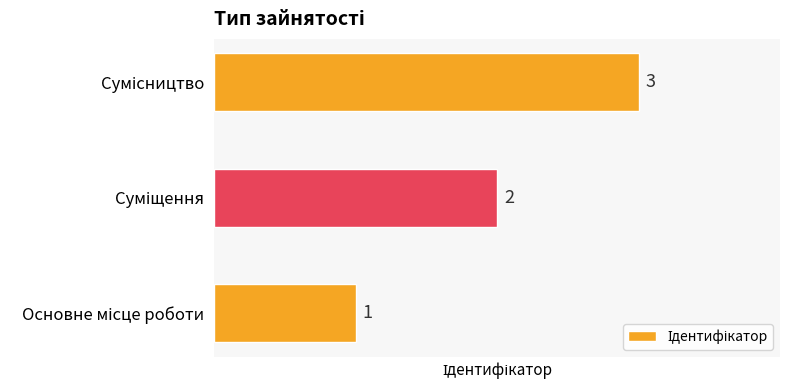

Count the values in the range 1 to 3.

3